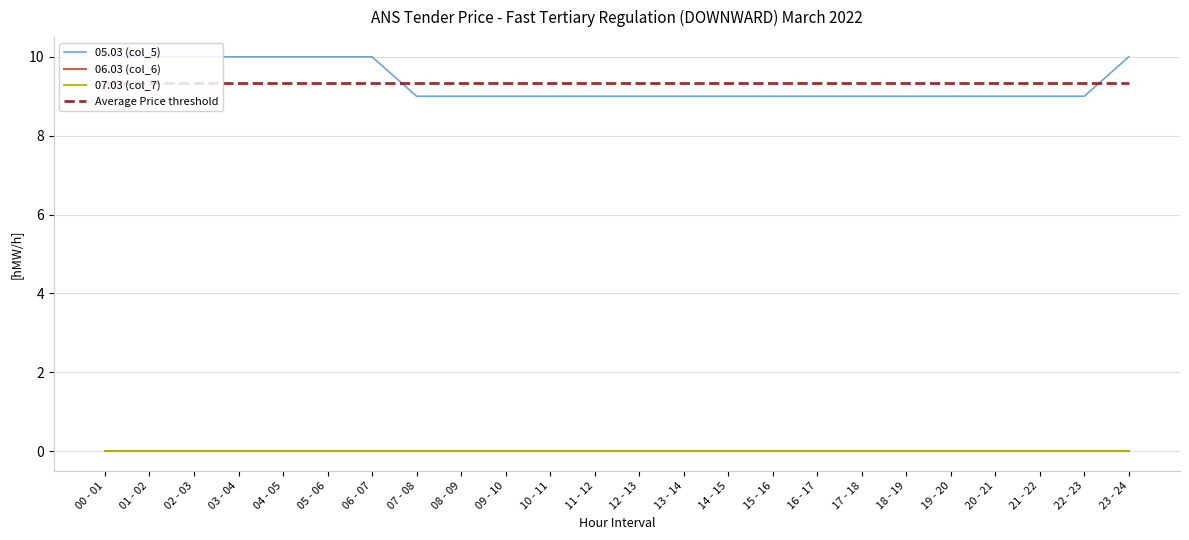

How many lines are shown in the chart?

4